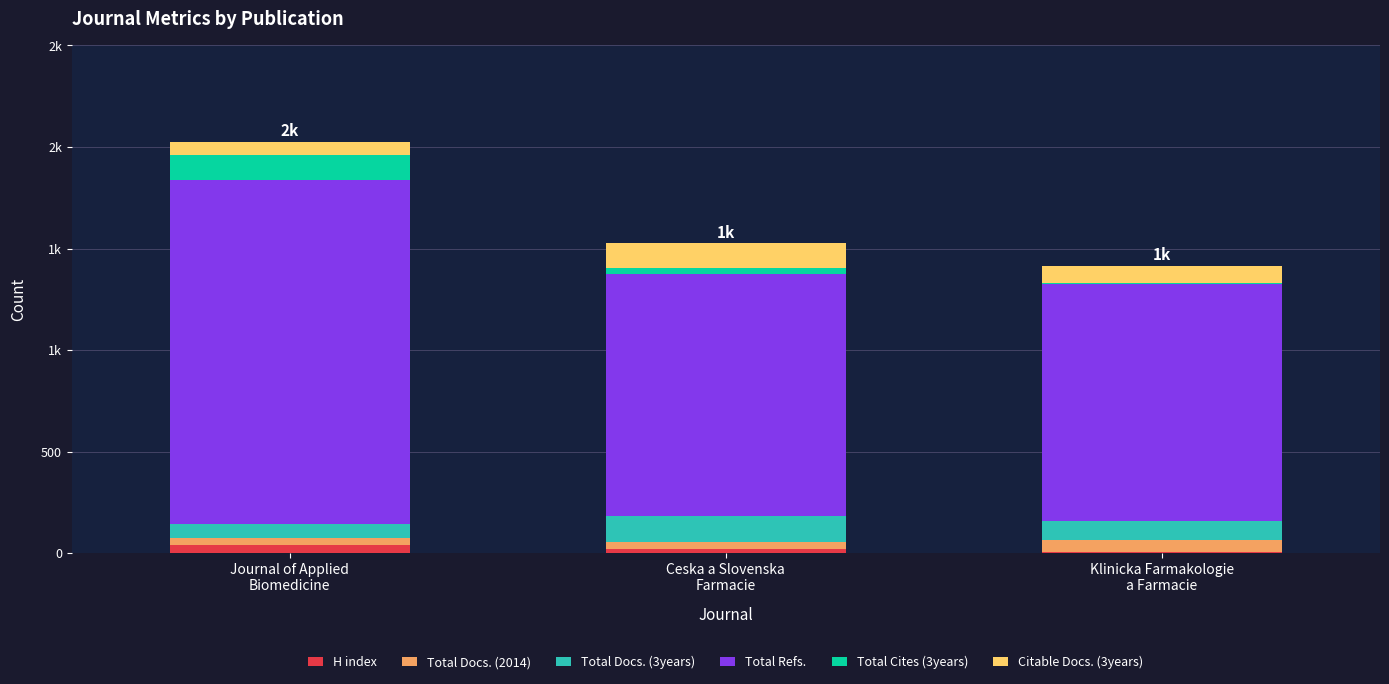

Rank the categories by Total Refs. value from lowest to highest.

Klinicka Farmakologie
a Farmacie, Ceska a Slovenska
Farmacie, Journal of Applied
Biomedicine